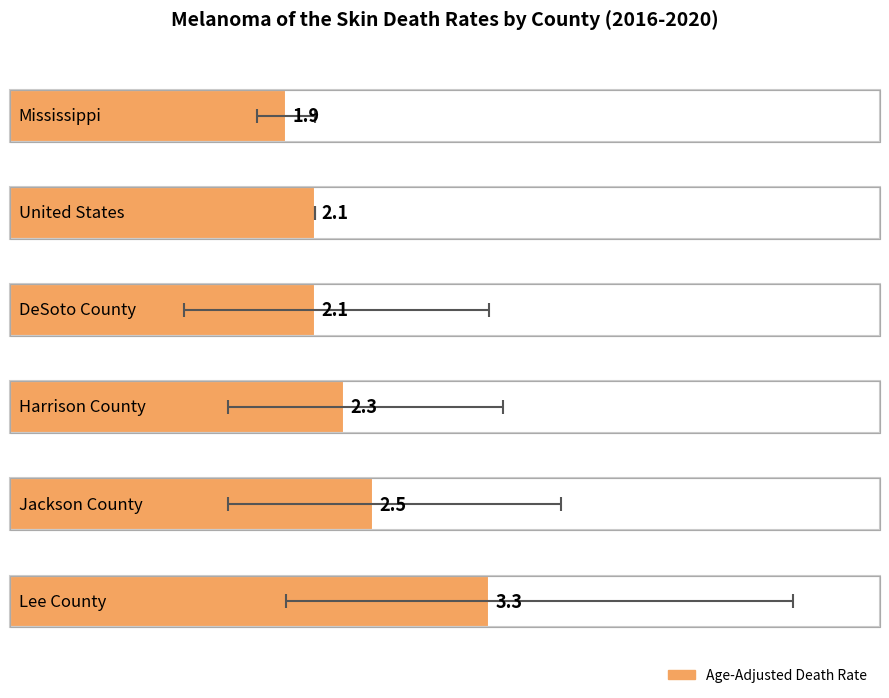

Reading left to right, list all the values displayed in this chart.

Age-Adjusted Death Rate: Mississippi=1.9	United States=2.1	DeSoto County=2.1	Harrison County=2.3	Jackson County=2.5	Lee County=3.3
Lower CI: Mississippi=1.7	United States=2.1	DeSoto County=1.2	Harrison County=1.5	Jackson County=1.5	Lee County=1.9
Upper CI: Mississippi=2.1	United States=2.1	DeSoto County=3.3	Harrison County=3.4	Jackson County=3.8	Lee County=5.4